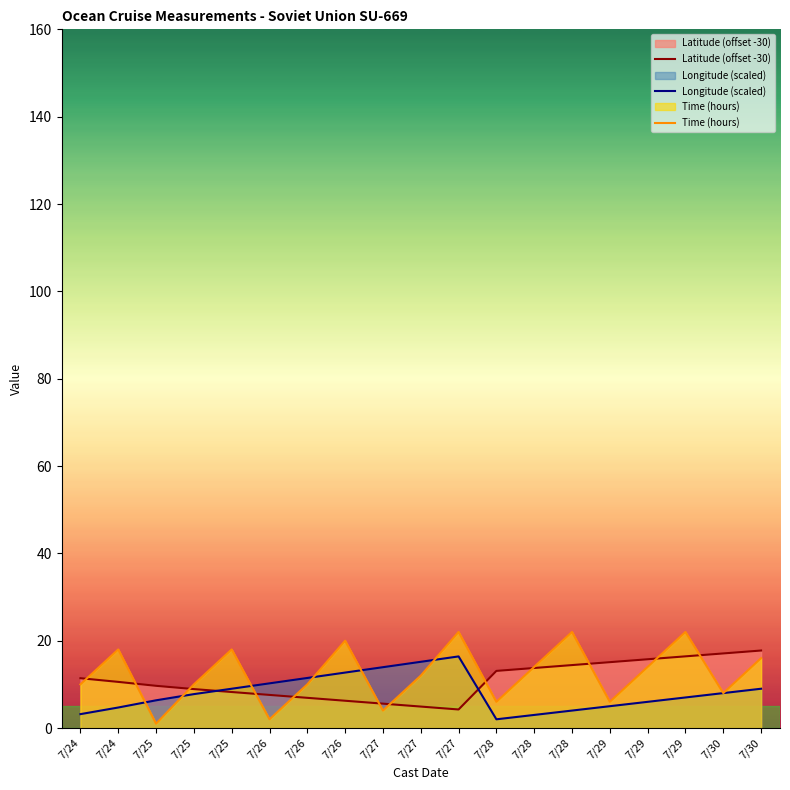

Reading left to right, transcribe all the data shown in this chart.

Latitude (offset -30): 11.4	10.6	9.7	8.9	8.2	7.6	6.9	6.2	5.6	4.9	4.2	13.1	13.8	14.4	15.1	15.8	16.4	17.1	17.8
Longitude (scaled): 3.2	4.7	6.4	7.8	9.0	10.2	11.5	12.7	13.9	15.2	16.4	2.0	3.0	4.0	5.0	6.0	7.0	8.0	9.0
Time (hours): 10.0	18.0	1.0	10.0	18.0	2.0	10.0	20.0	4.0	12.0	22.0	6.0	14.0	22.0	6.0	14.0	22.0	8.0	16.0